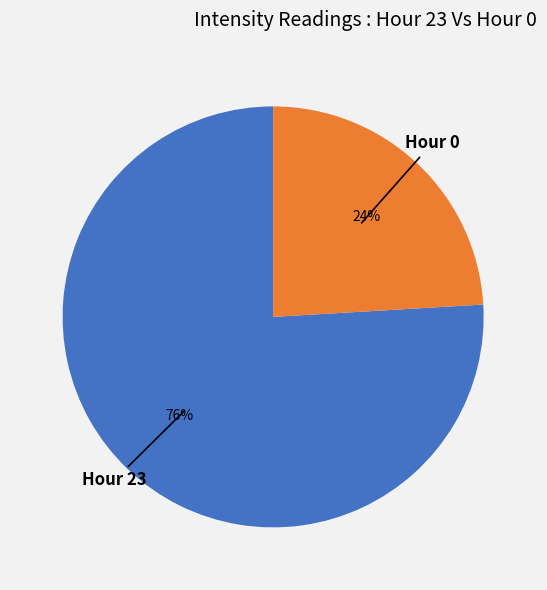

Count the number of slices in the pie.

2